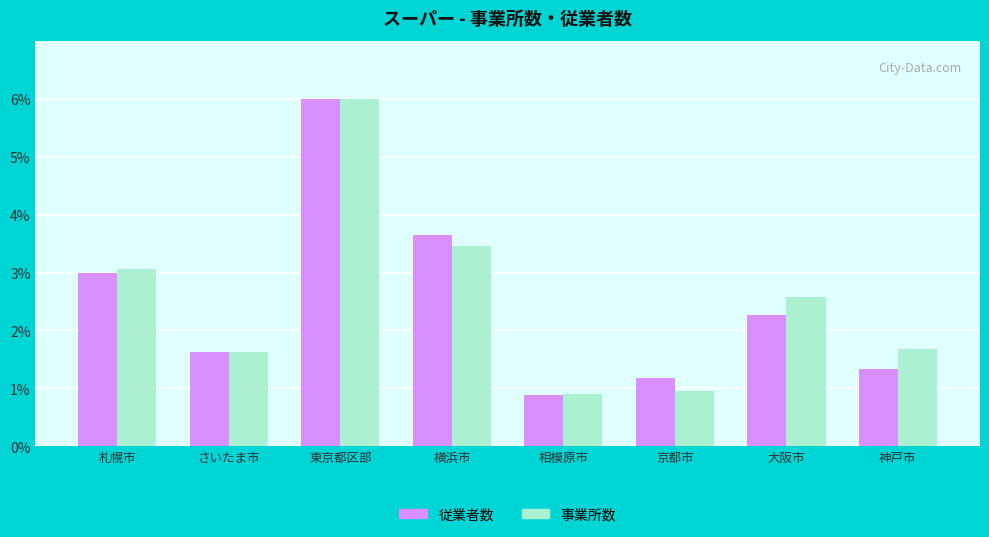

Reading left to right, what are all the values shown in this chart?

従業者数: 札幌市=3.0	さいたま市=1.6	東京都区部=6.0	横浜市=3.6	相模原市=0.9	京都市=1.2	大阪市=2.3	神戸市=1.3
事業所数: 札幌市=3.1	さいたま市=1.6	東京都区部=6.0	横浜市=3.4	相模原市=0.9	京都市=0.9	大阪市=2.6	神戸市=1.7